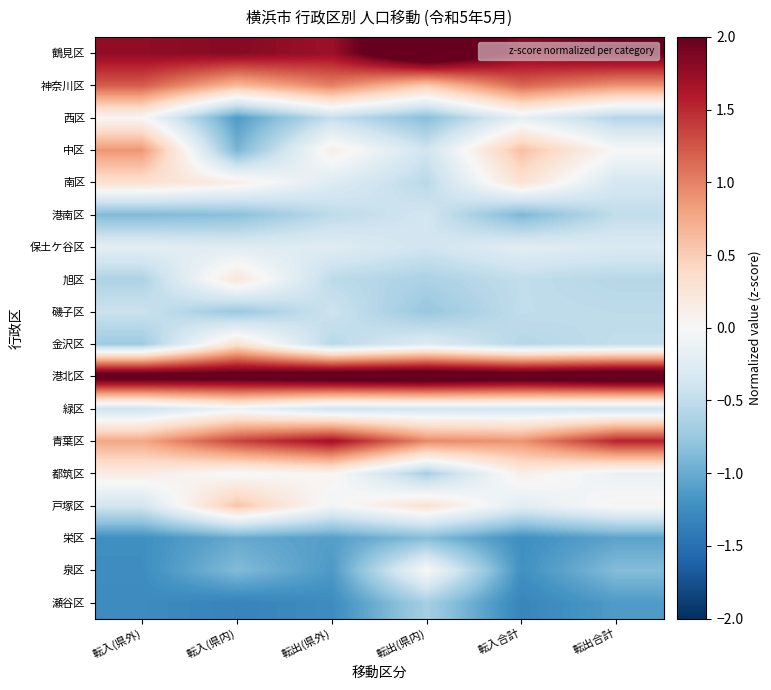

Which series has the largest total across all categories?

港北区